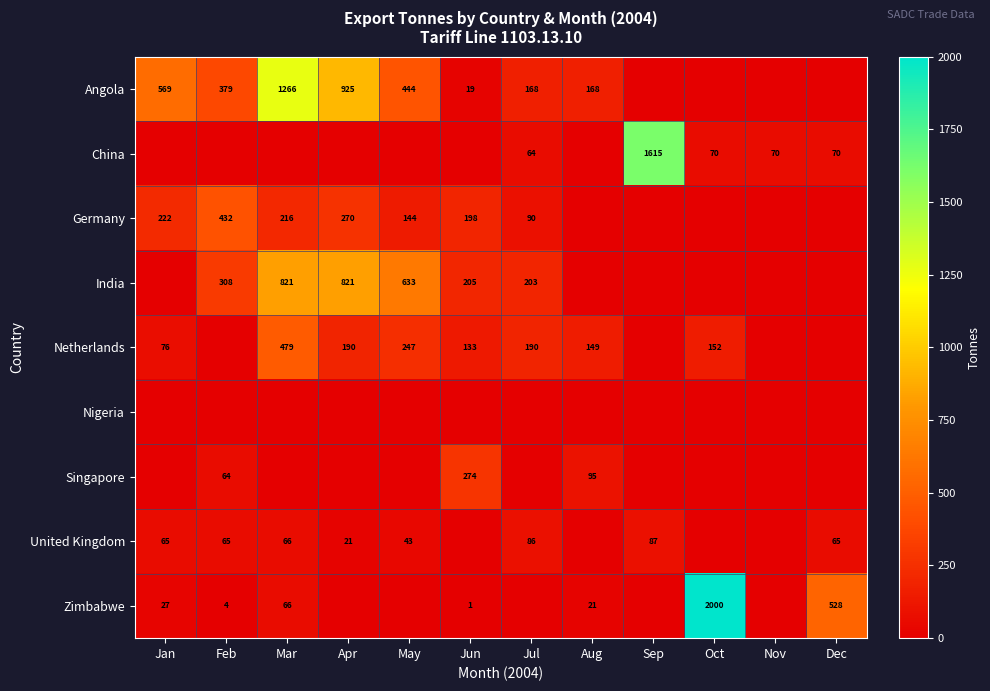

The Zimbabwe series shows 4 at Feb. True or false?

True